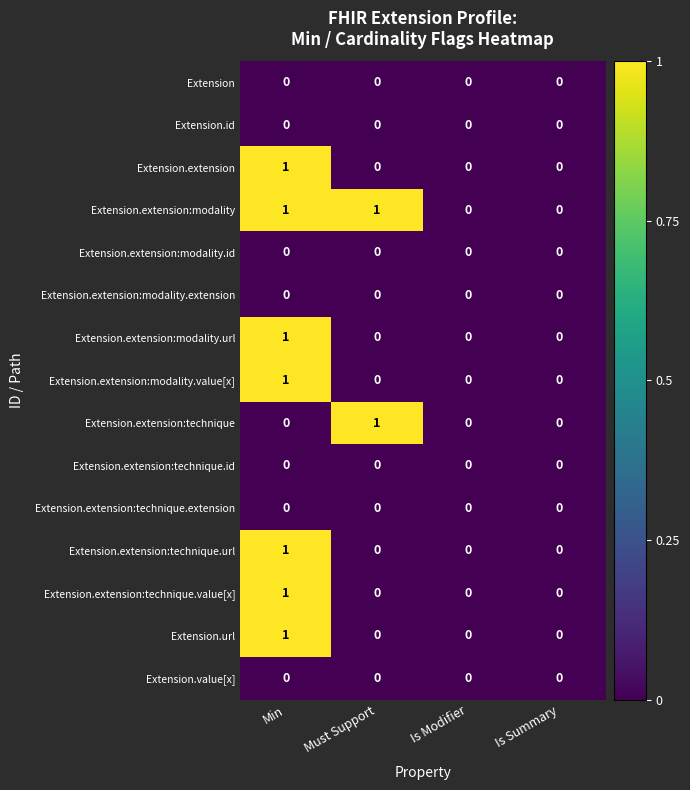

Is the value of Extension.extension:modality at Min greater than the value of Extension.extension:modality.id at Min?

Yes